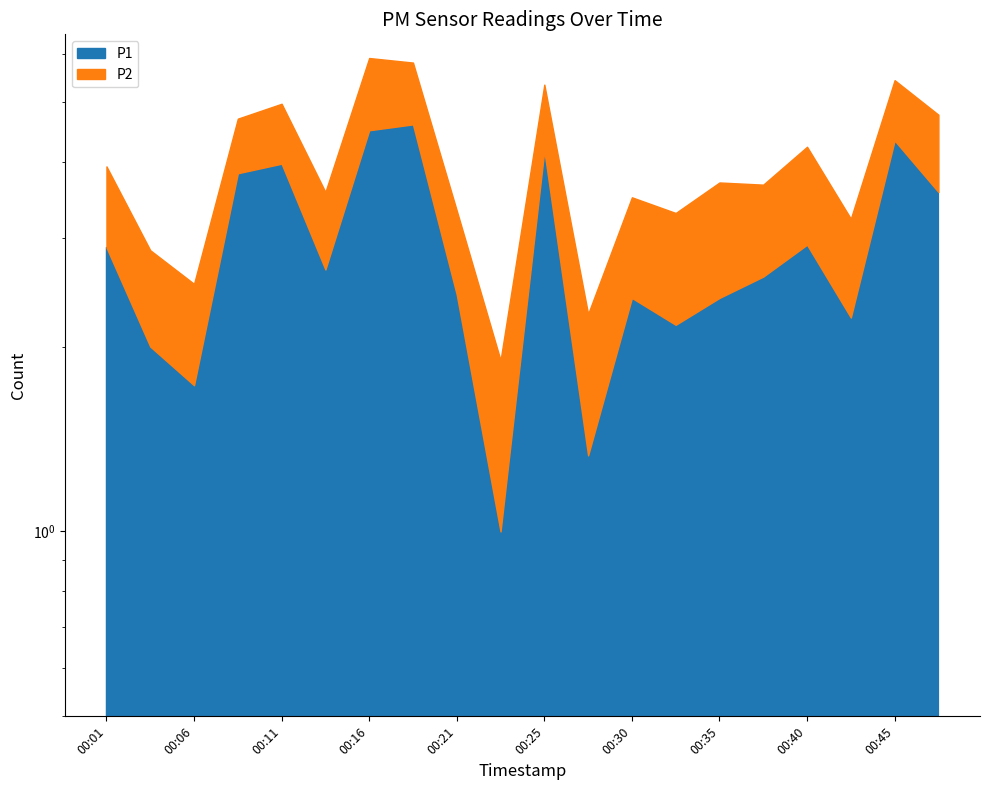

How many categories are shown in the chart?

20